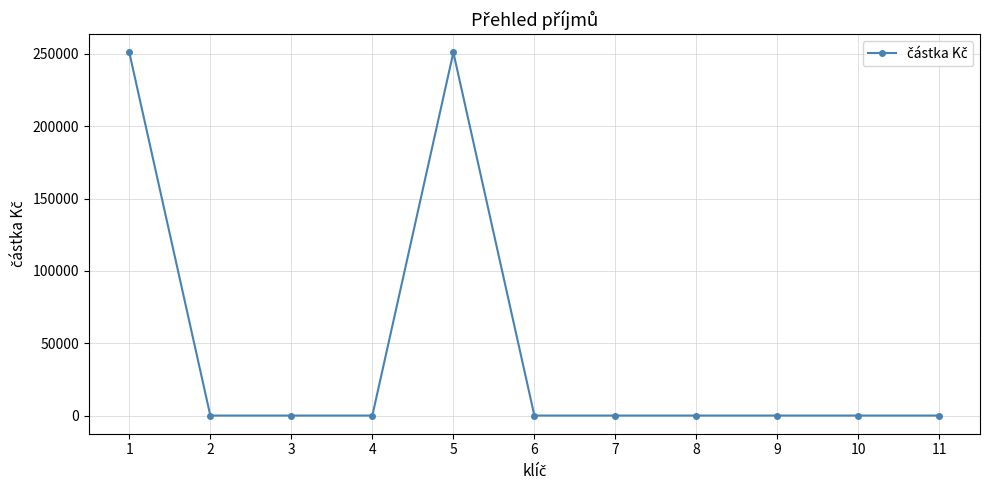

The value at 3 is 89793. True or false?

False